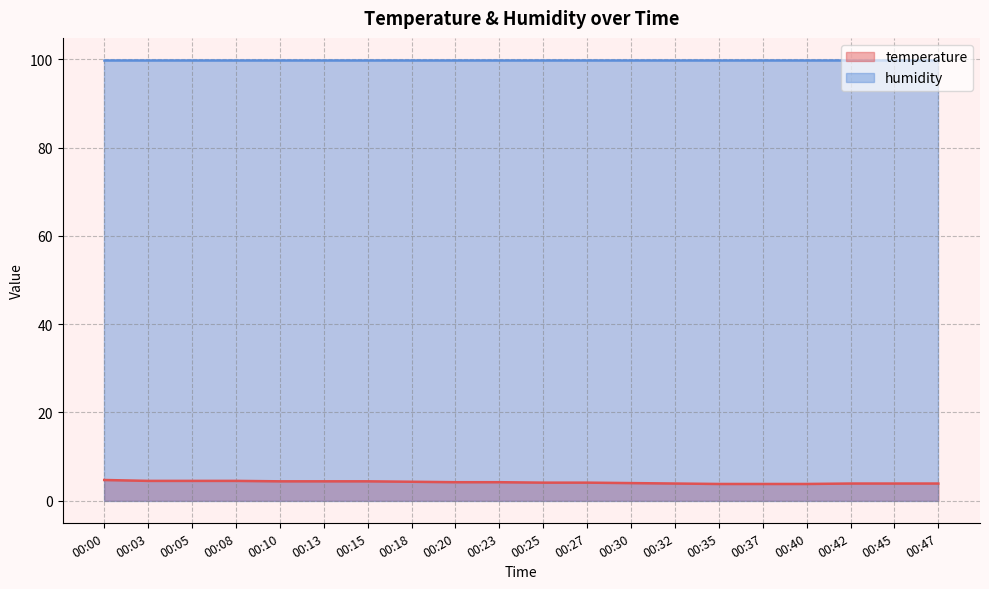

The value at 00:42 is 3.9. True or false?

True